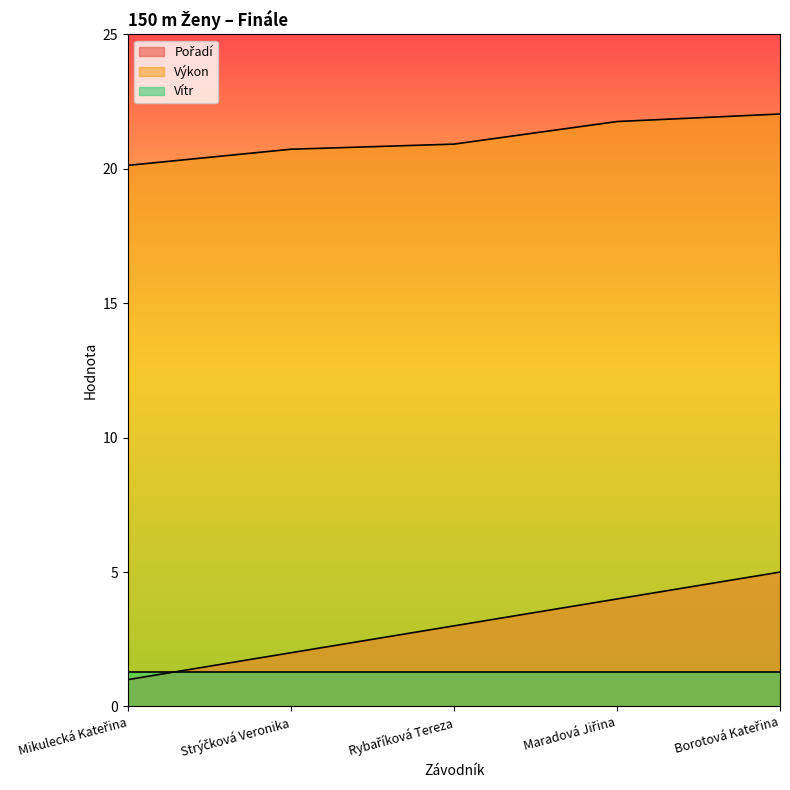

What is the label of the 5th point from the left?

Borotová Kateřina